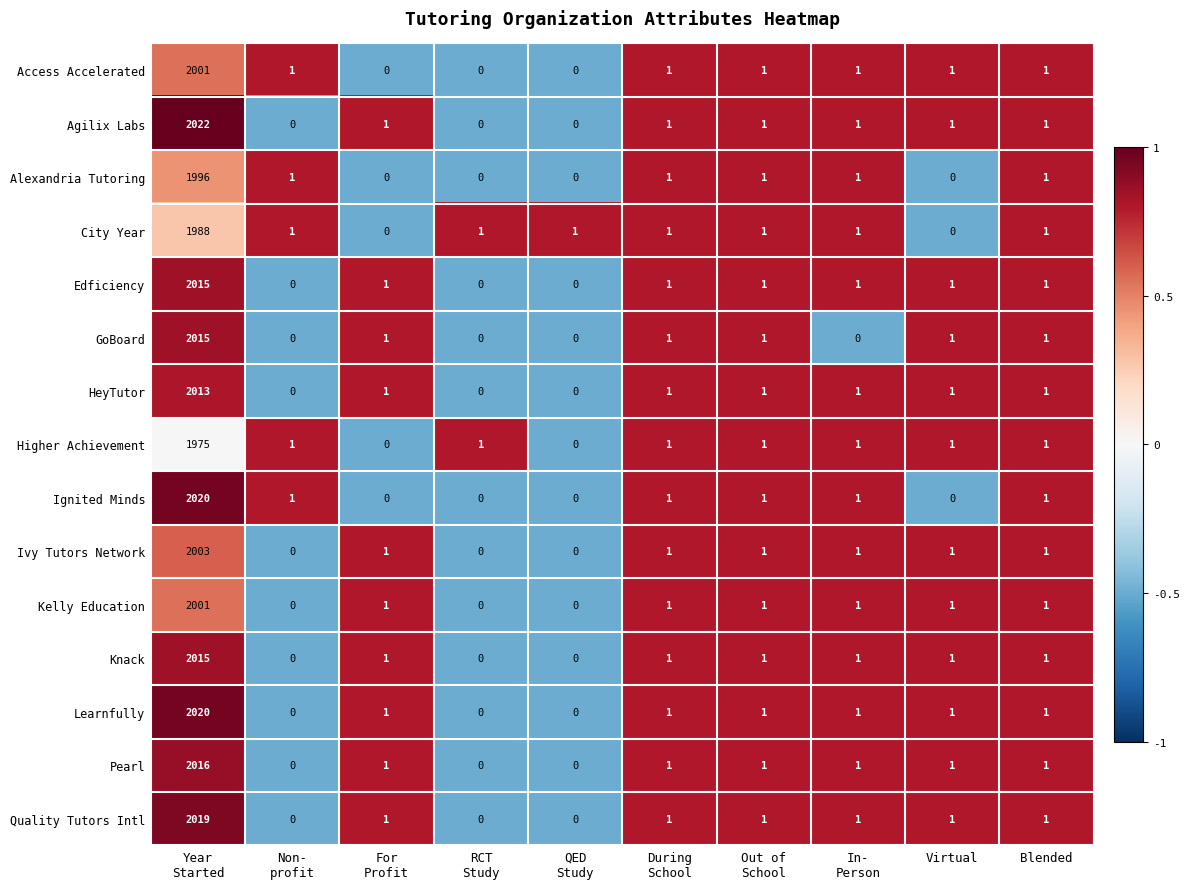

What is the difference between the maximum and minimum values in the Ivy Tutors Network series?

2003